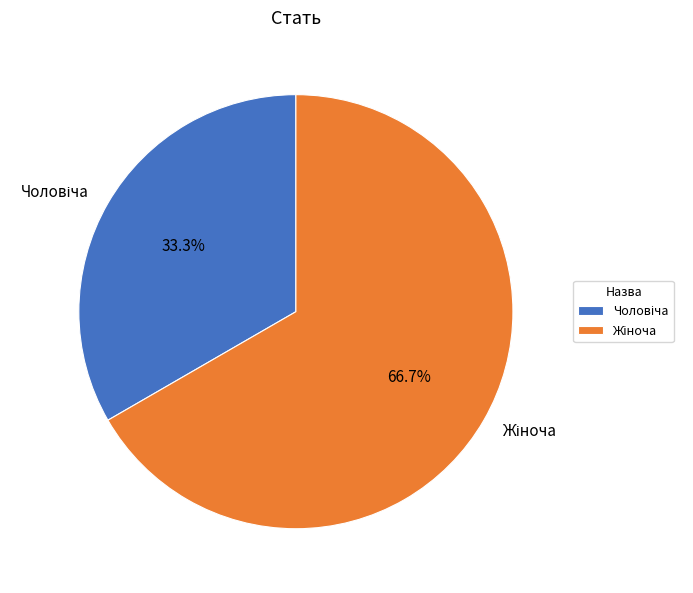

Does any single category account for the majority?

Yes